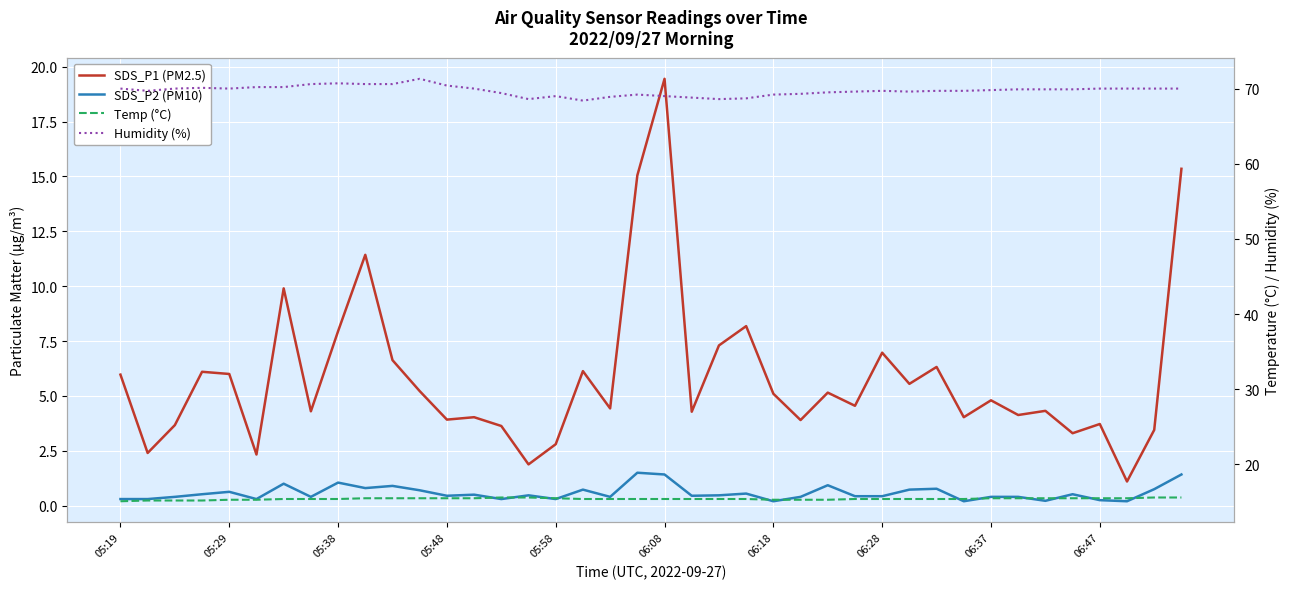

At how many categories does at least one series exceed 45?

40